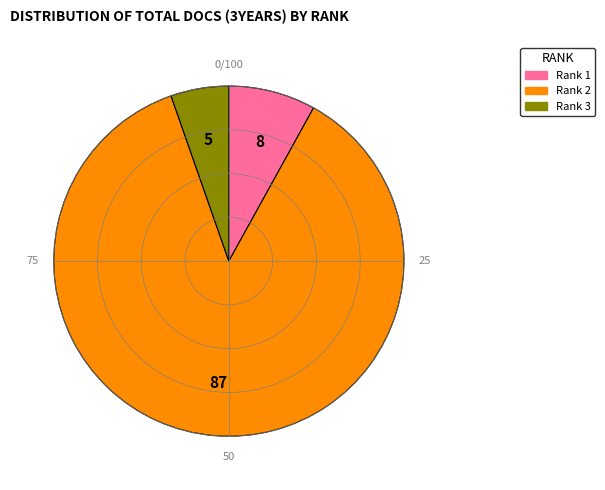

What is the ratio of the value at Rank 3 to the value at Rank 1?

0.7